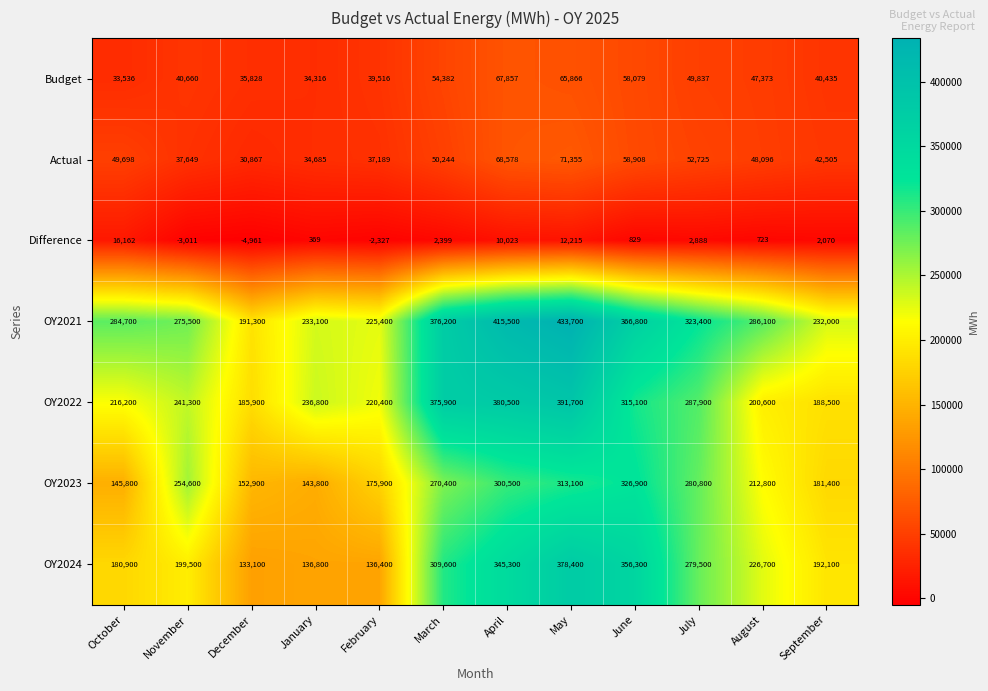

Which category has the lowest value across all series?

December